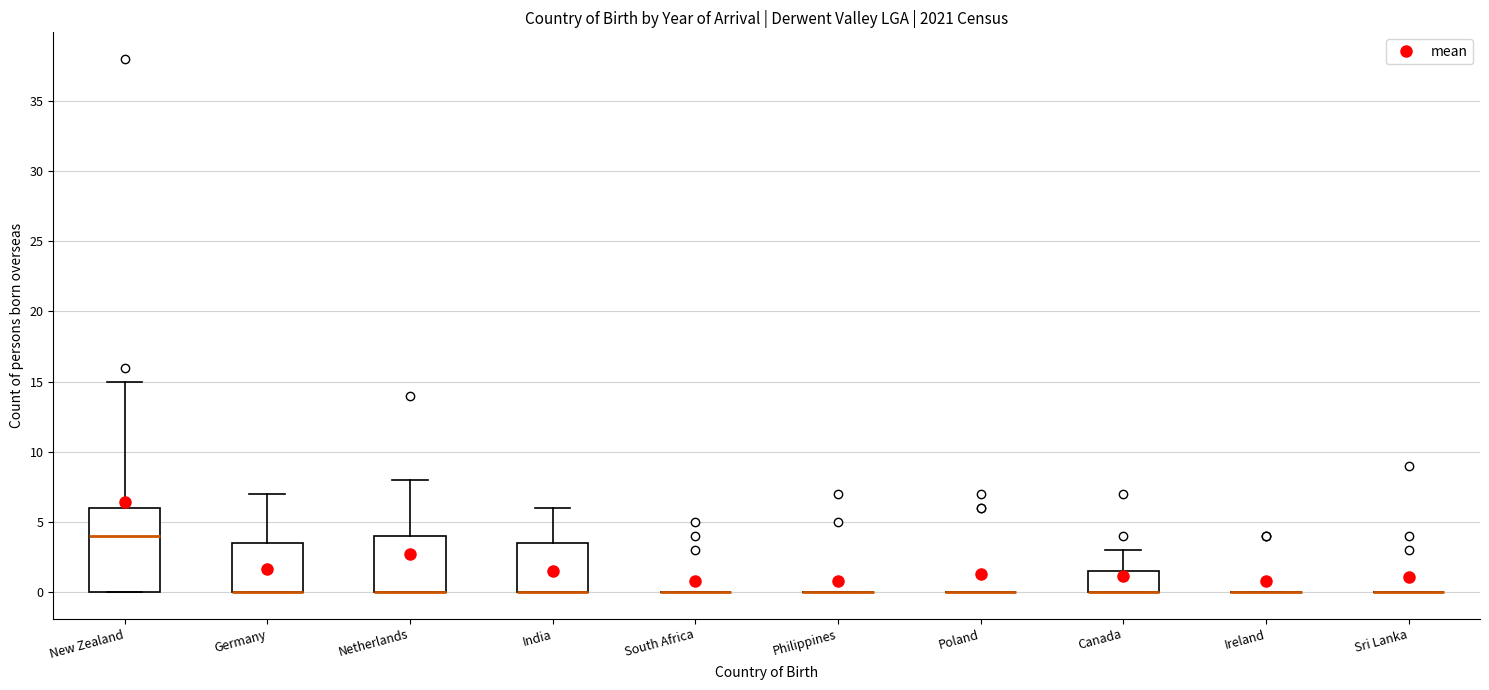

Which box is the tallest, from its lower edge to its upper edge?

New Zealand